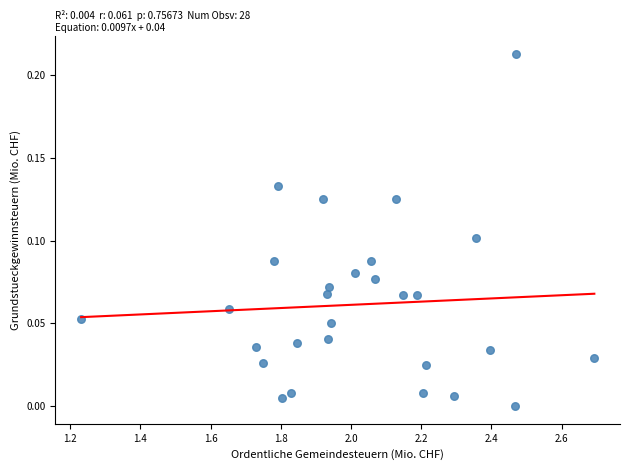

What is the range of X values (max minus min)?

1.5